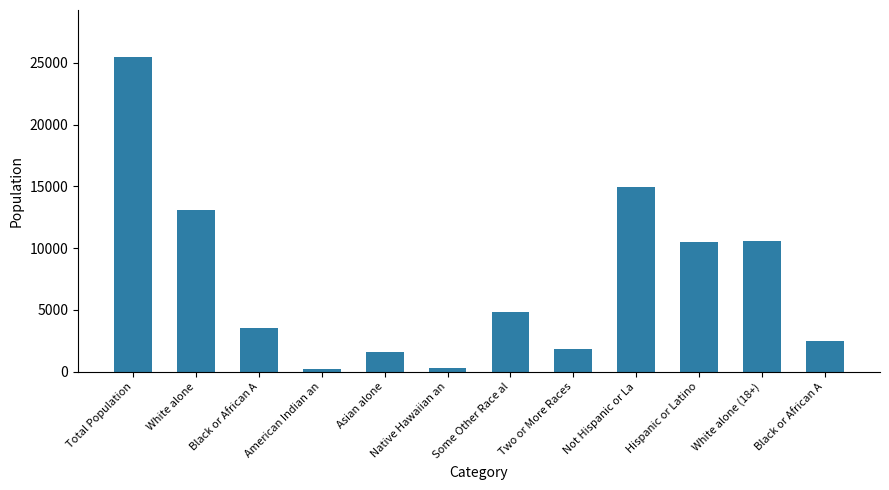

Are the bars horizontal?

No